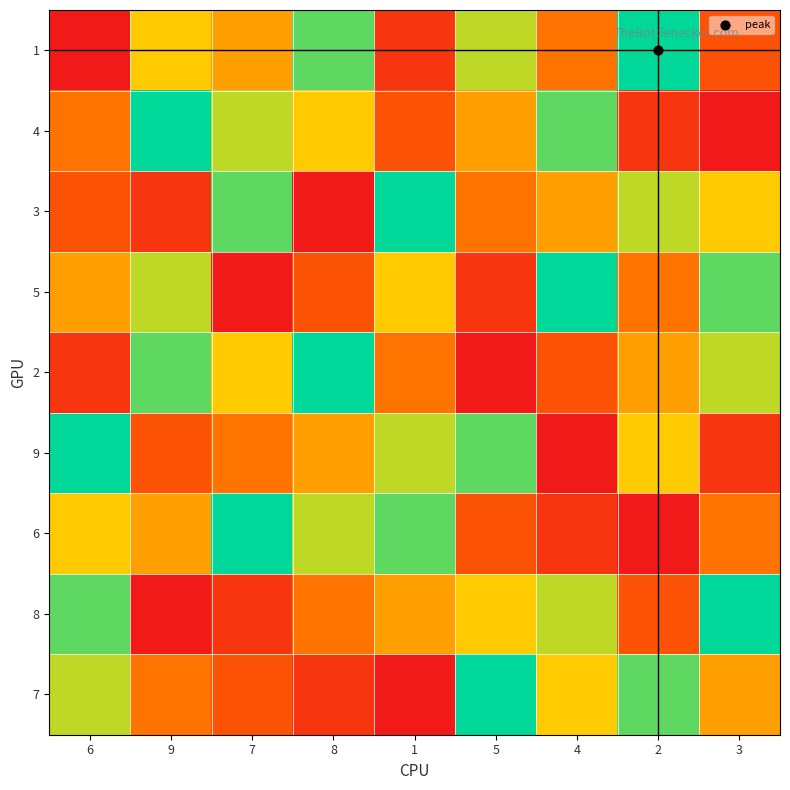

Between 9 and 8, which is larger?

8